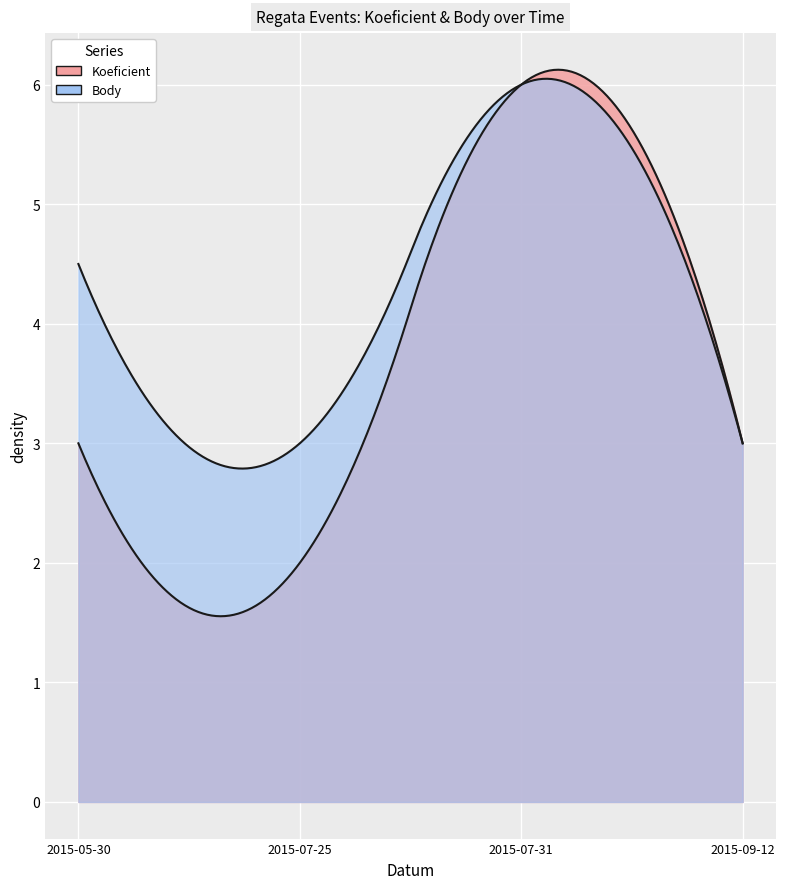

List the labels in order of Body value, smallest first.

2015-07-25, 2015-09-12, 2015-05-30, 2015-07-31